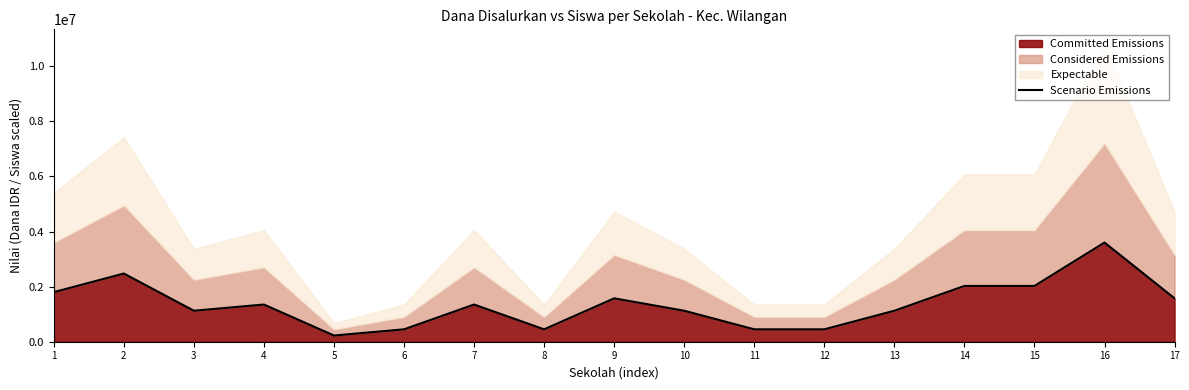

Does the chart display data point markers on the line(s)?

No